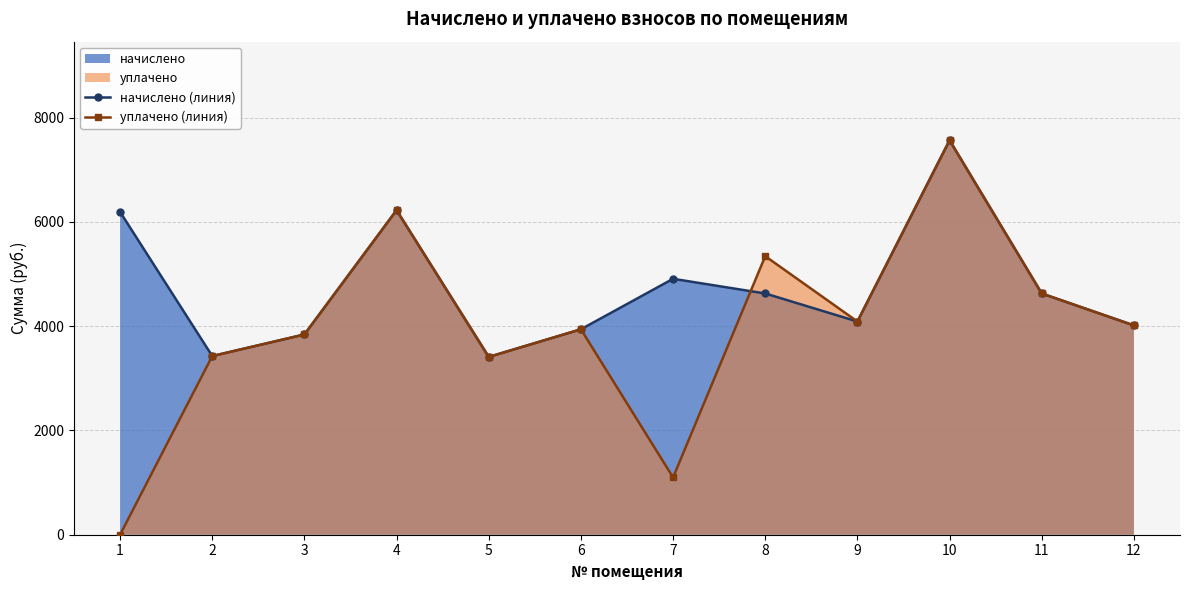

Rank the categories by начислено (линия) value from lowest to highest.

5, 2, 3, 6, 12, 9, 8, 11, 7, 1, 4, 10